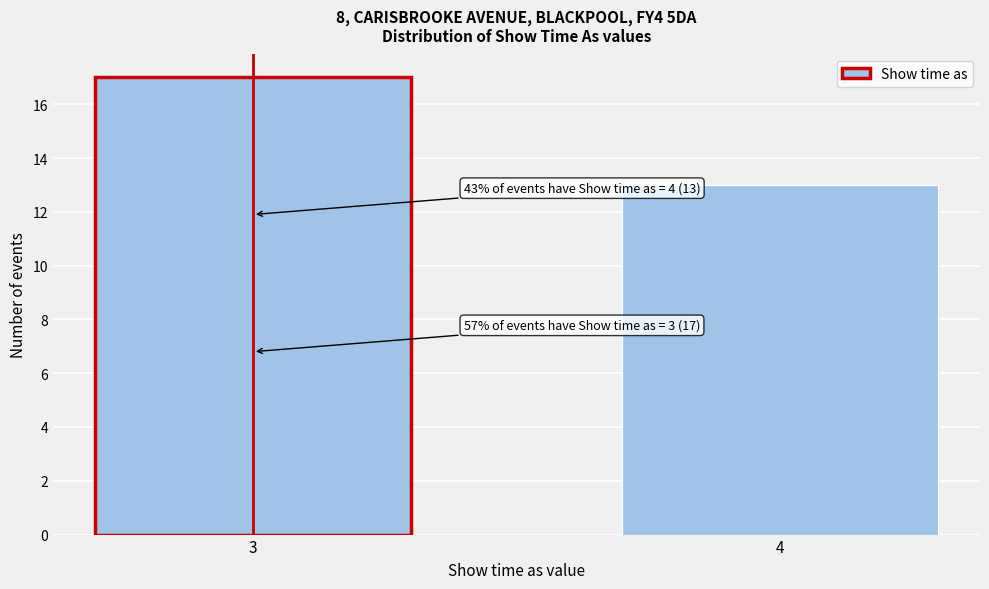

Reading left to right, extract all data points from this chart.

17	13